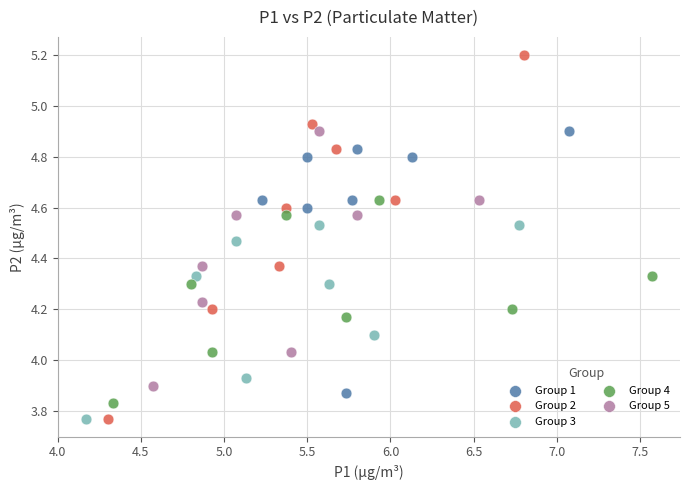

Which series has the widest spread of Y values?

Group 2